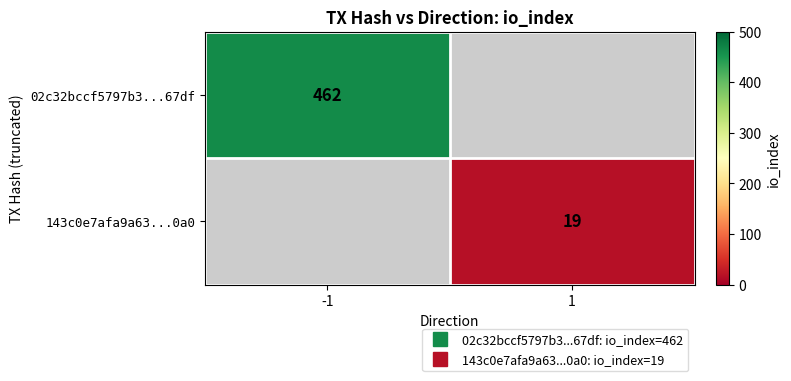

How many distinct data groups are displayed?

2